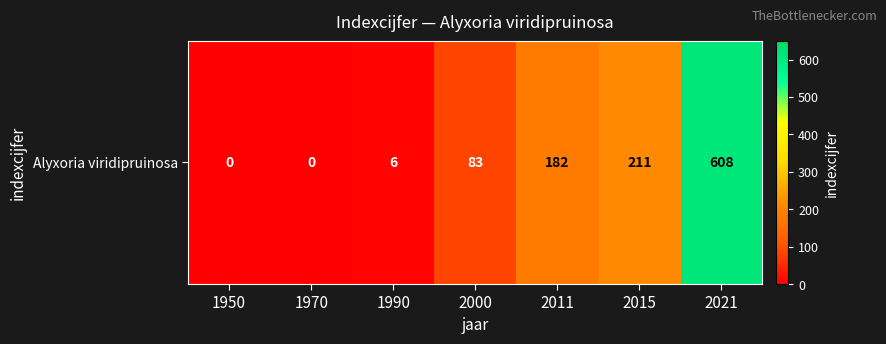

What is the maximum value shown in the chart?

608